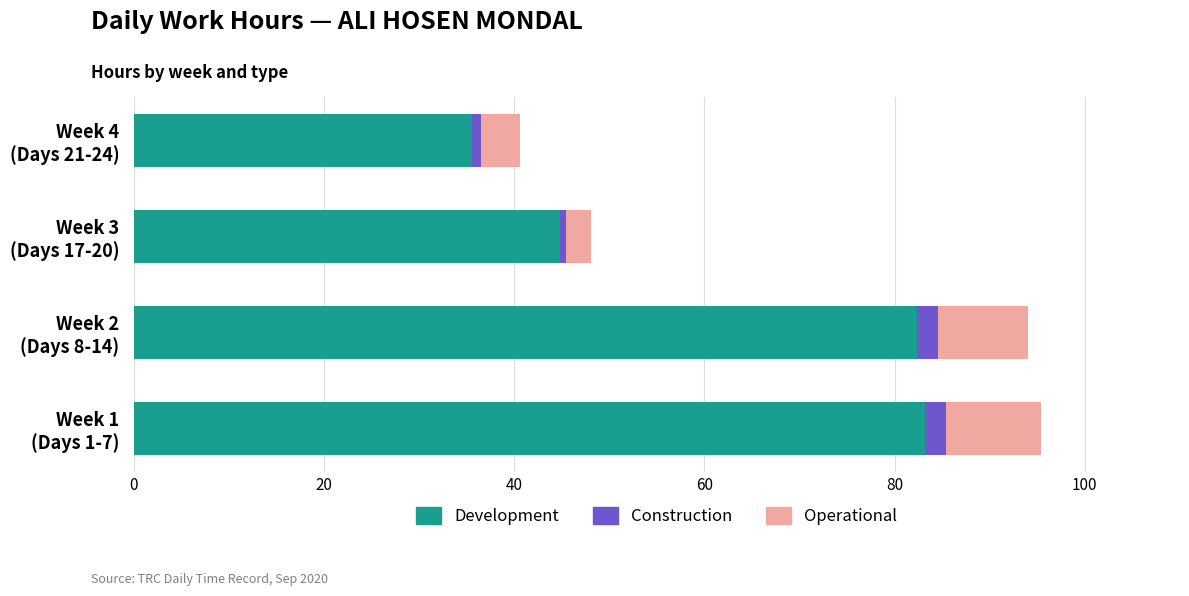

What is the highest value of the Development series?

83.2